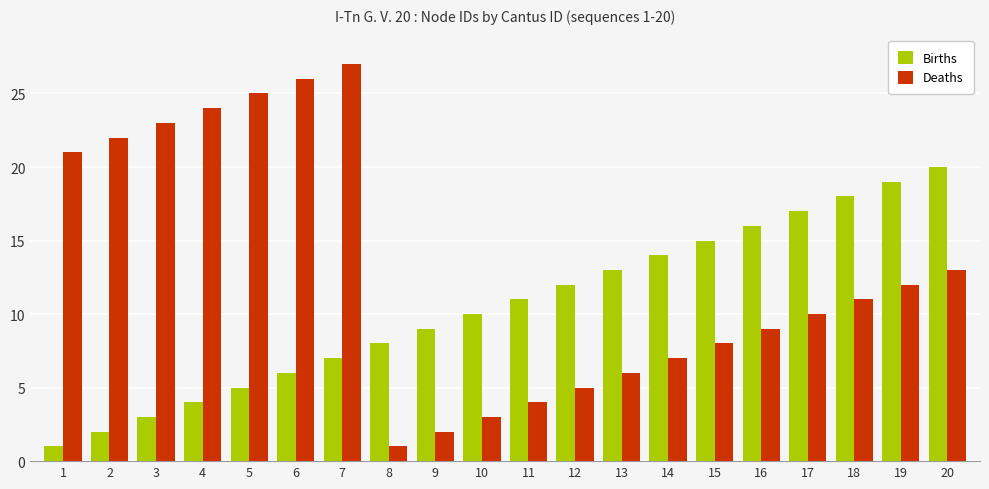

What is the value of the Births bar at the 3rd from the left?

3